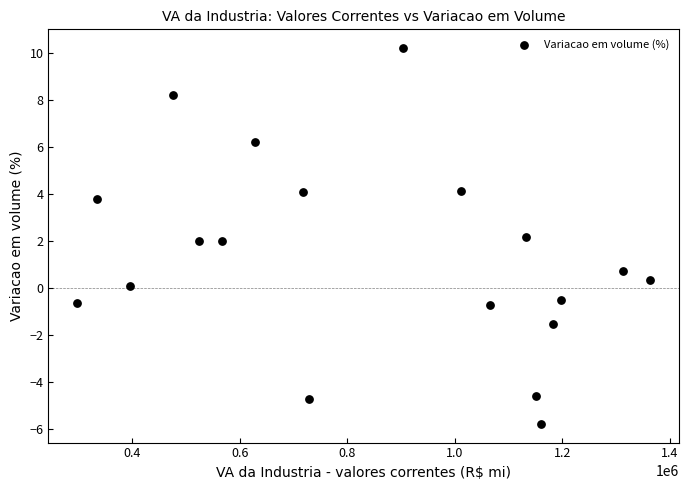

What is the range of Y values (max minus min)?

16.0